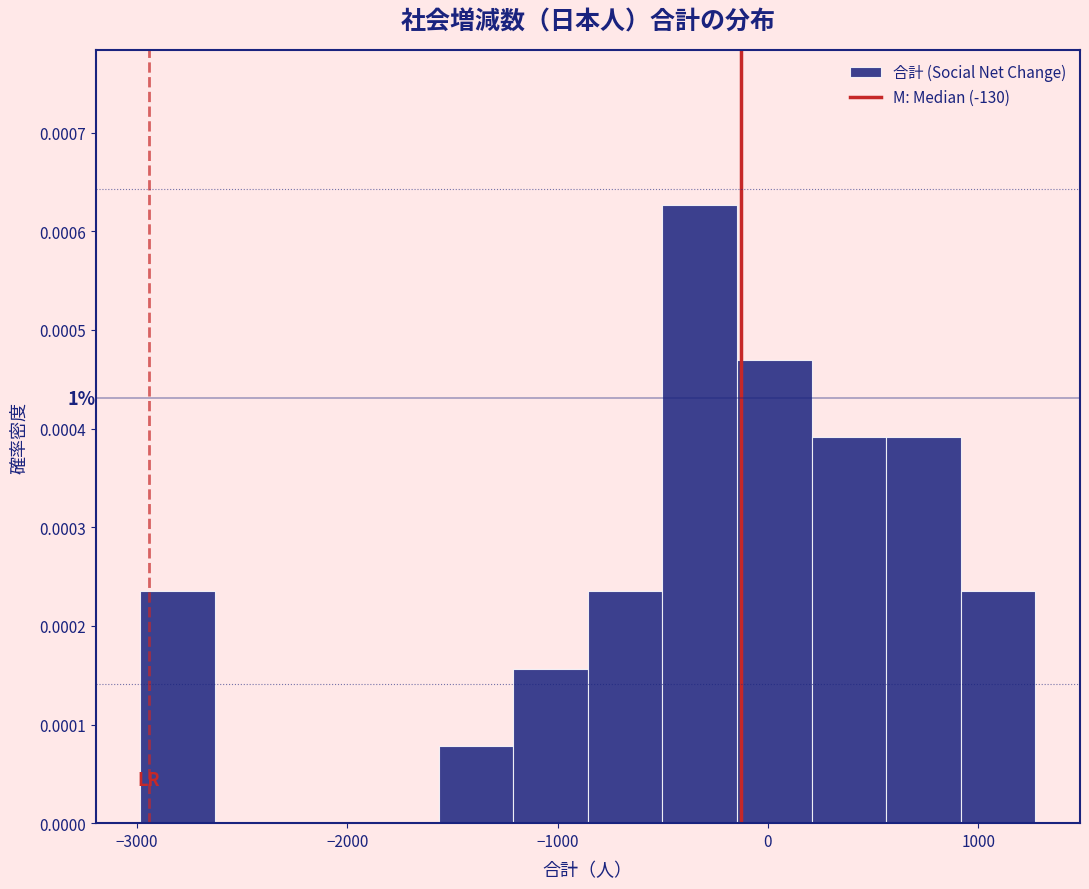

Read against the x-axis, roughly where is the centre of the tallest bar?

-300